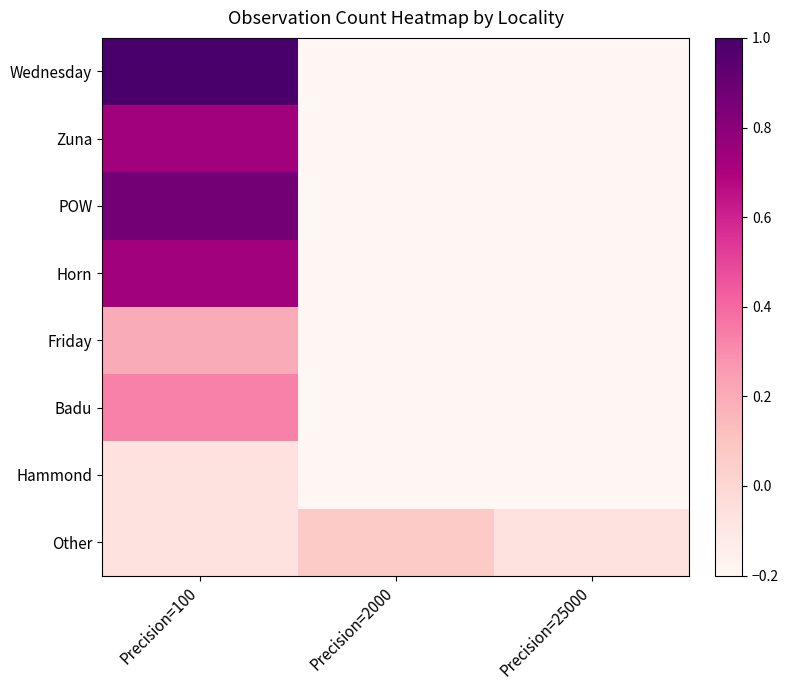

At which category is the sum across all series the highest?

Precision=100